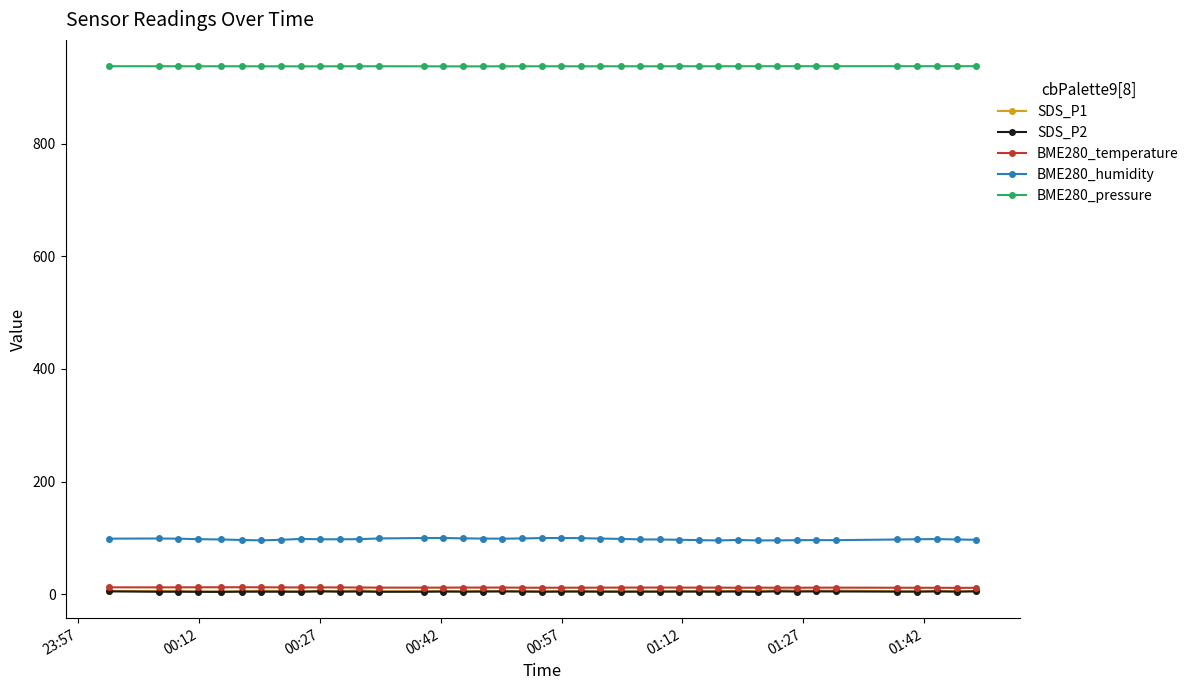

How many lines are shown in the chart?

5